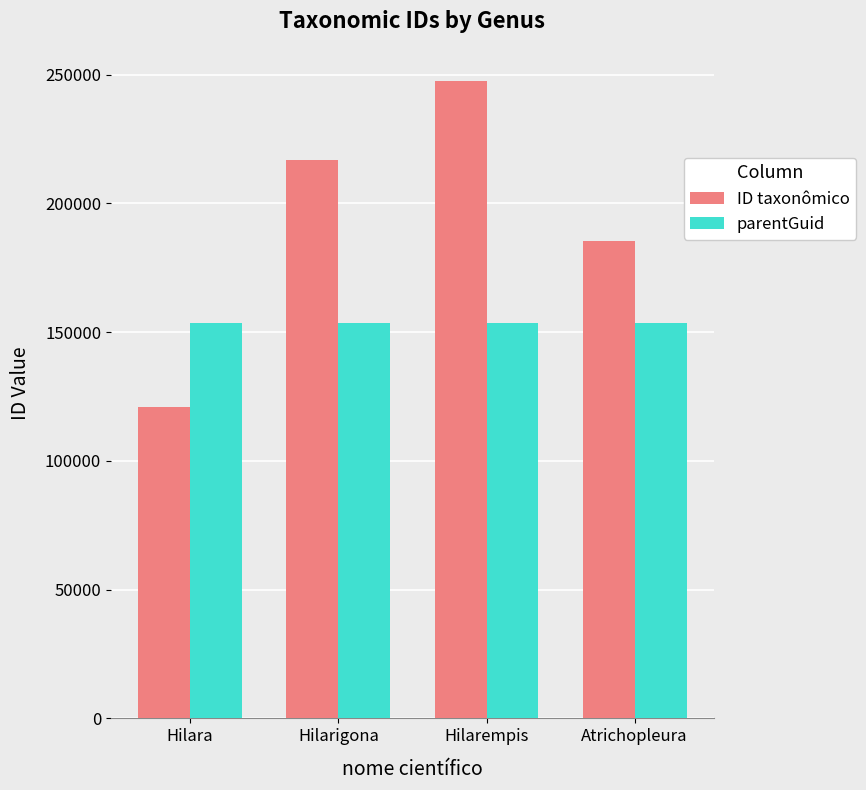

Count the number of categories in the chart.

4